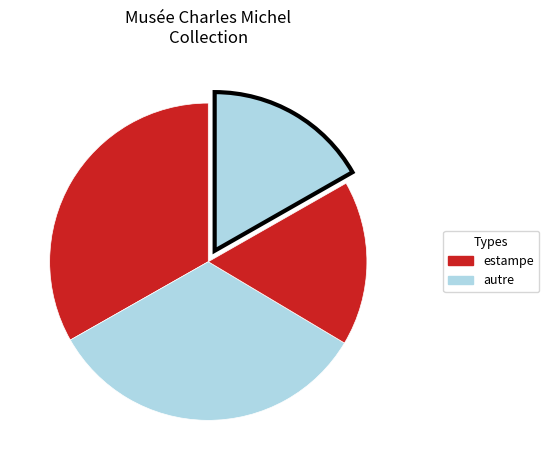

Count the number of slices in the pie.

4